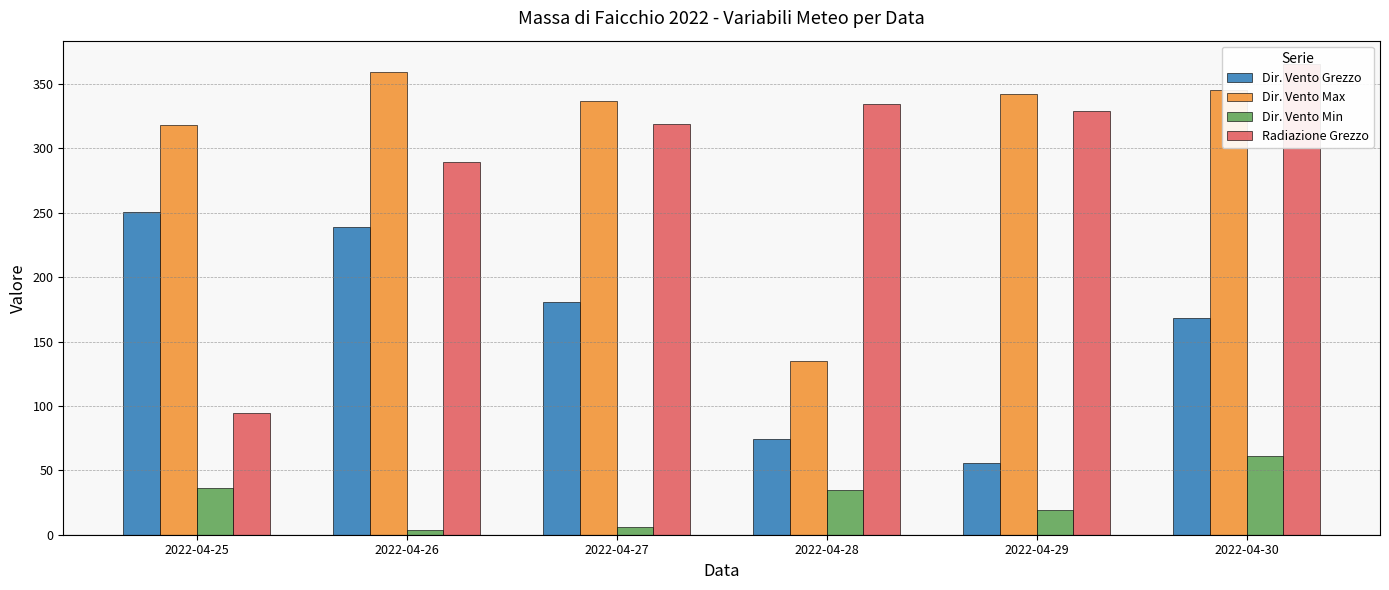

Reading left to right, extract all data points from this chart.

Dir. Vento Grezzo: 2022-04-25=251.0	2022-04-26=239.0	2022-04-27=181.0	2022-04-28=74.0	2022-04-29=56.0	2022-04-30=168.0
Dir. Vento Max: 2022-04-25=318.0	2022-04-26=359.0	2022-04-27=337.0	2022-04-28=135.0	2022-04-29=342.0	2022-04-30=345.0
Dir. Vento Min: 2022-04-25=36.0	2022-04-26=4.0	2022-04-27=6.0	2022-04-28=35.0	2022-04-29=19.0	2022-04-30=61.0
Radiazione Grezzo: 2022-04-25=94.6	2022-04-26=289.3	2022-04-27=318.6	2022-04-28=334.4	2022-04-29=329.4	2022-04-30=365.4